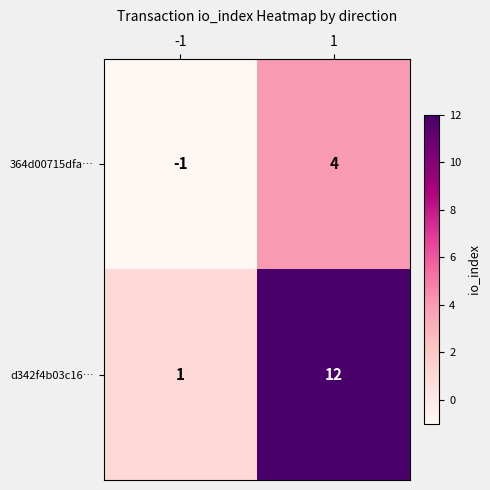

The value of d342f4b03c16… at 1 is 7. True or false?

False